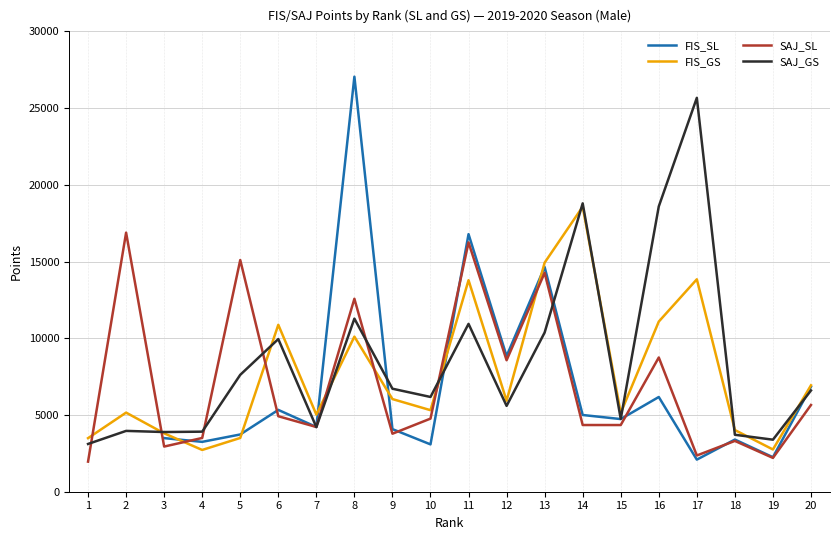

True or false: SAJ_SL has more than 2 points higher than both neighbors.

True